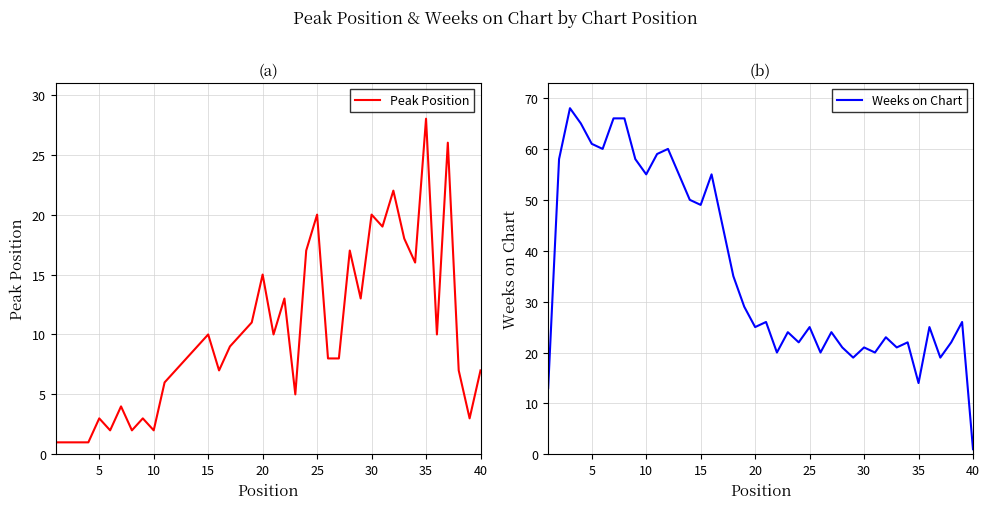

The Peak Position series shows 3 at 5. True or false?

True